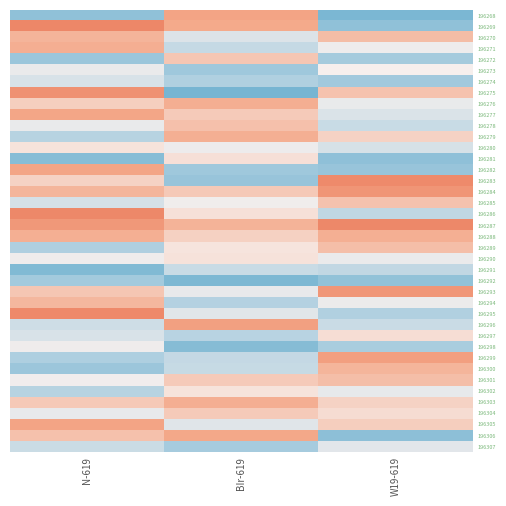

How many categories are shown in the chart?

3